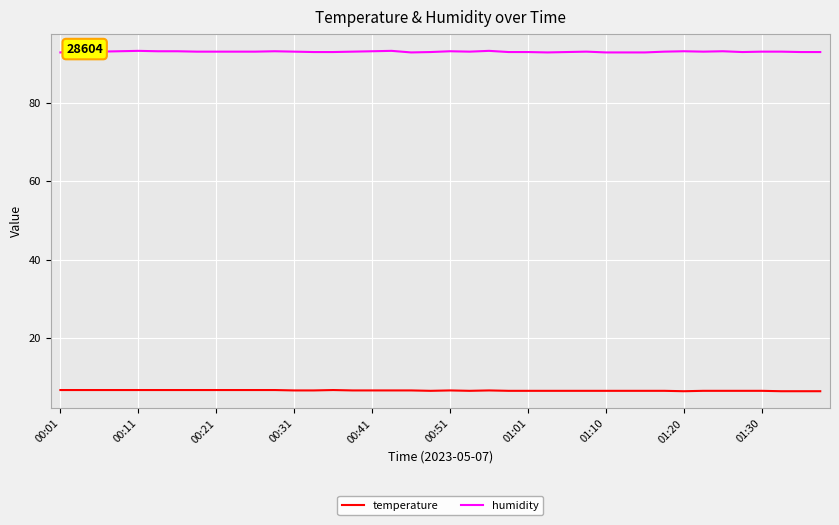

Rank the series by their maximum value, from lowest to highest.

temperature, humidity